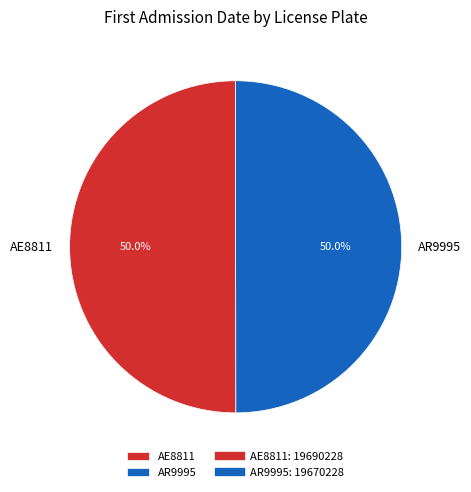

To the nearest percent, what percentage of the pie is AR9995?

50%